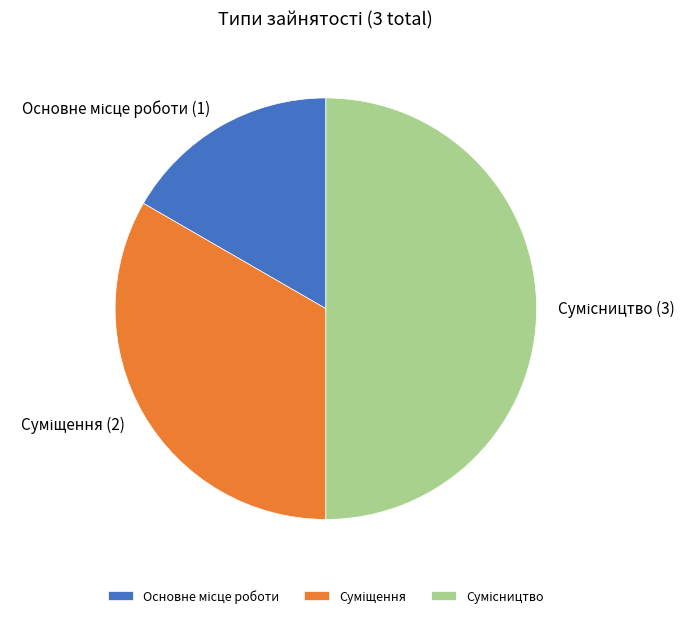

Rank the categories by value from lowest to highest.

Основне місце роботи, Суміщення, Сумісництво